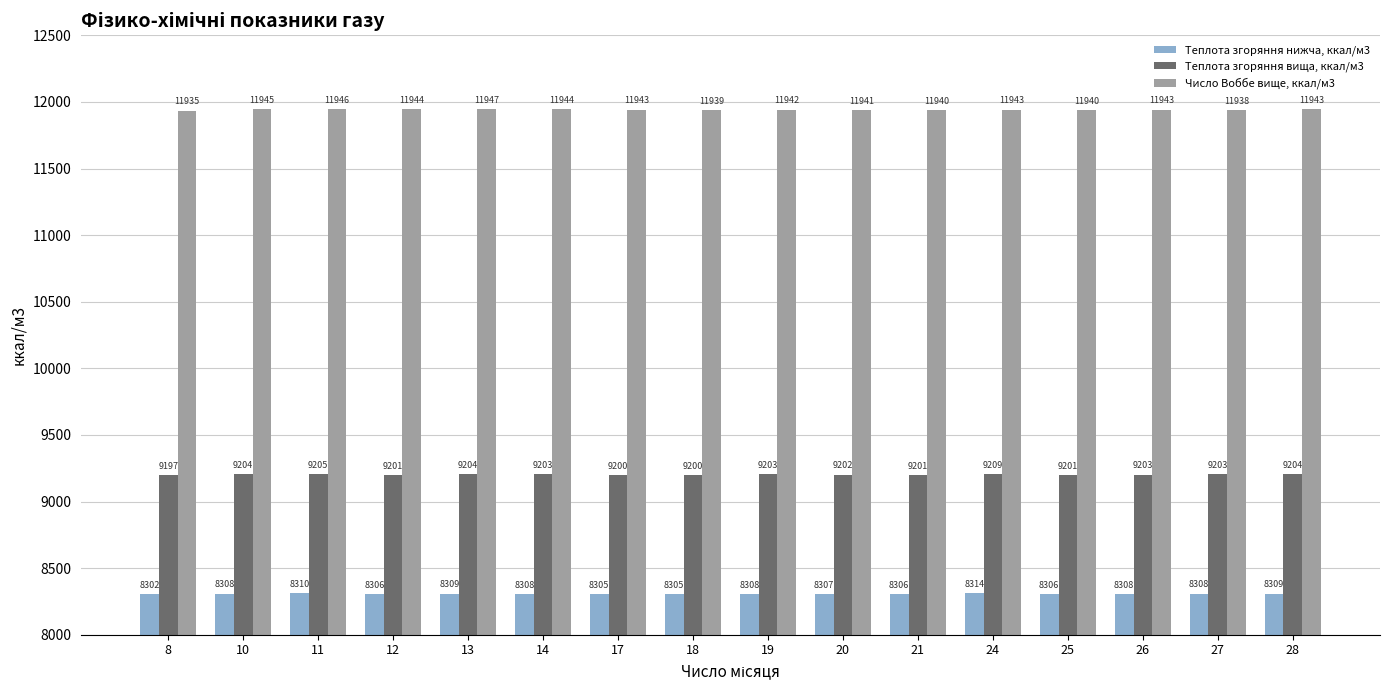

How many groups of bars are there?

16